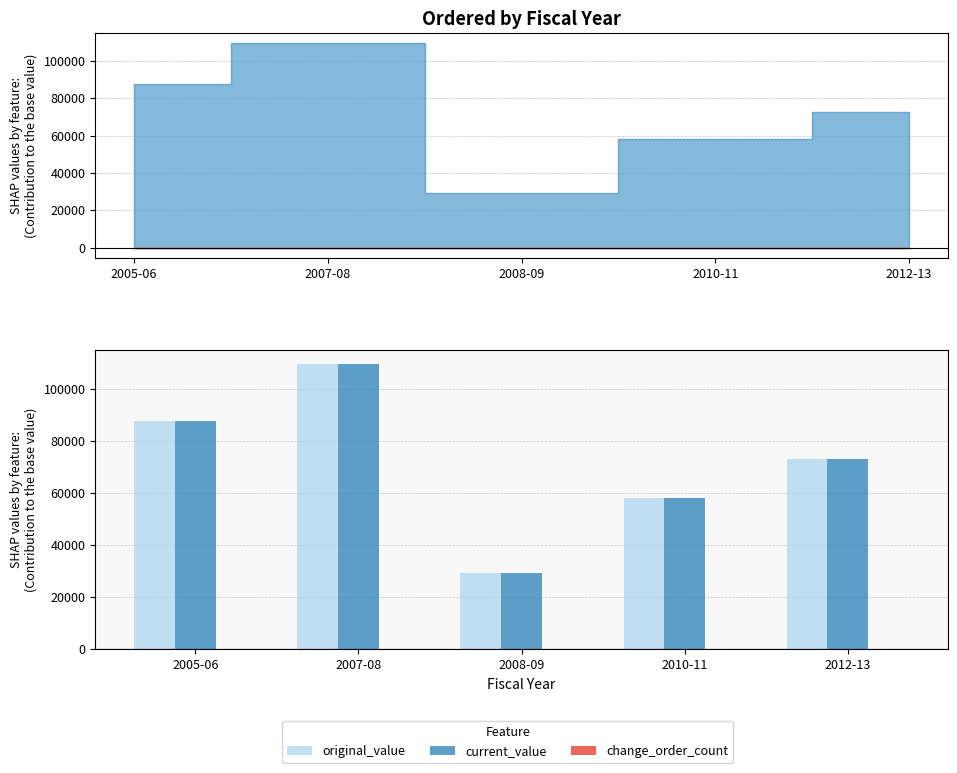

Reading left to right, transcribe all the data shown in this chart.

original_value: 2005-06=87620	2007-08=109420	2008-09=29400	2010-11=58150	2012-13=72800
current_value: 2005-06=87620	2007-08=109420	2008-09=29400	2010-11=58150	2012-13=72800
change_order_count: 2005-06=0	2007-08=0	2008-09=0	2010-11=0	2012-13=0